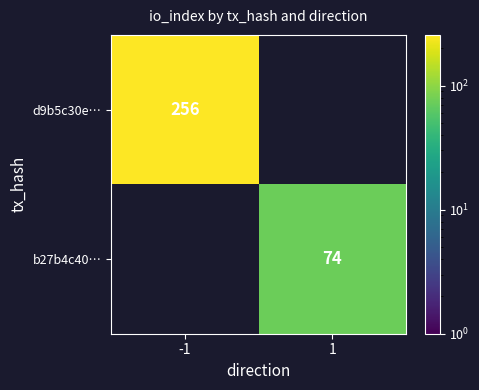

True or false: b27b4c40… has a value of 132 at 1.

False